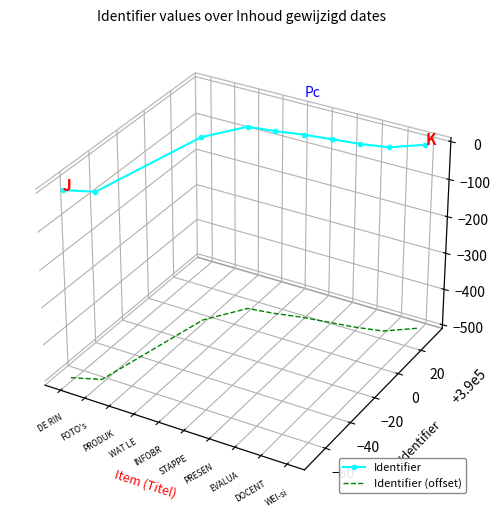

What are all the series names shown in the legend?

Identifier, Identifier (offset)